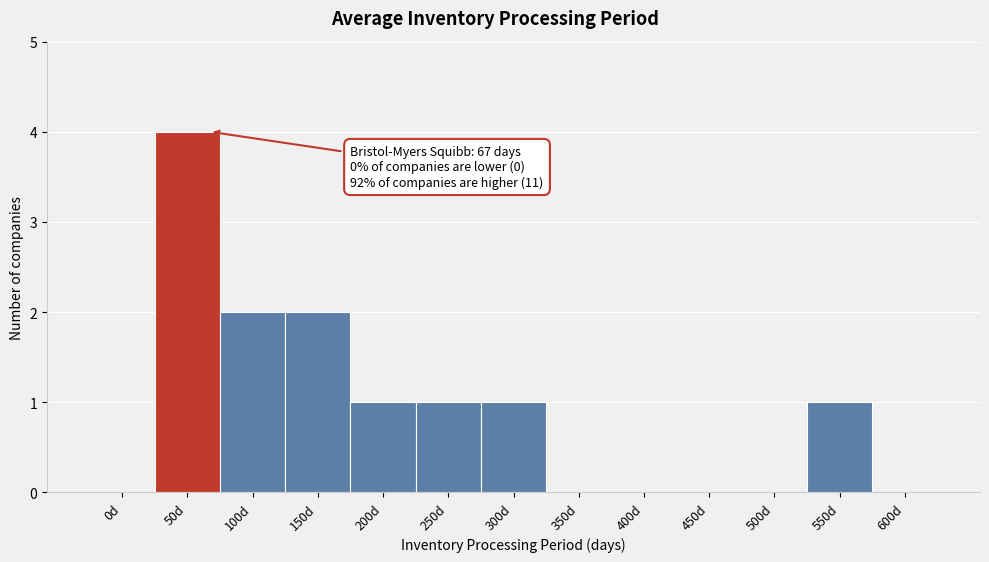

Reading right to left, extract all data points from this chart.

600d=0	550d=1	500d=0	450d=0	400d=0	350d=0	300d=1	250d=1	200d=1	150d=2	100d=2	50d=4	0d=0